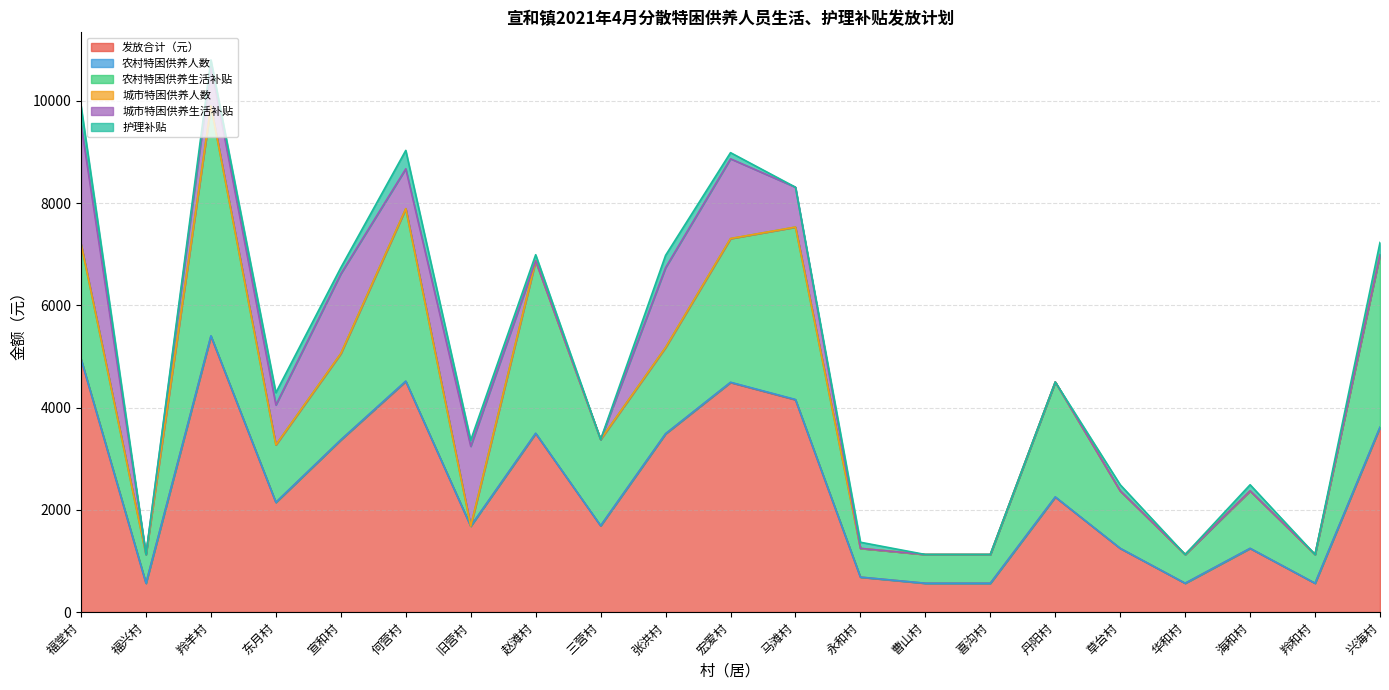

What is the sum of the 护理补贴 values at 何营村 and 海和村?

480